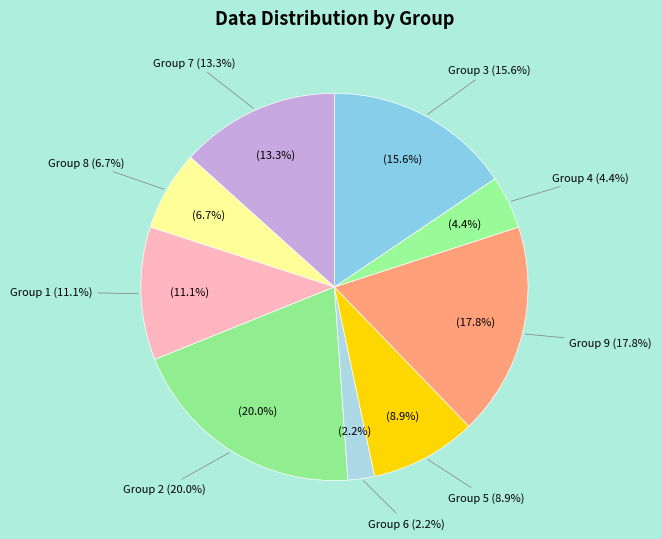

To the nearest percent, what is the difference between the largest and smallest slice percentages?

18%